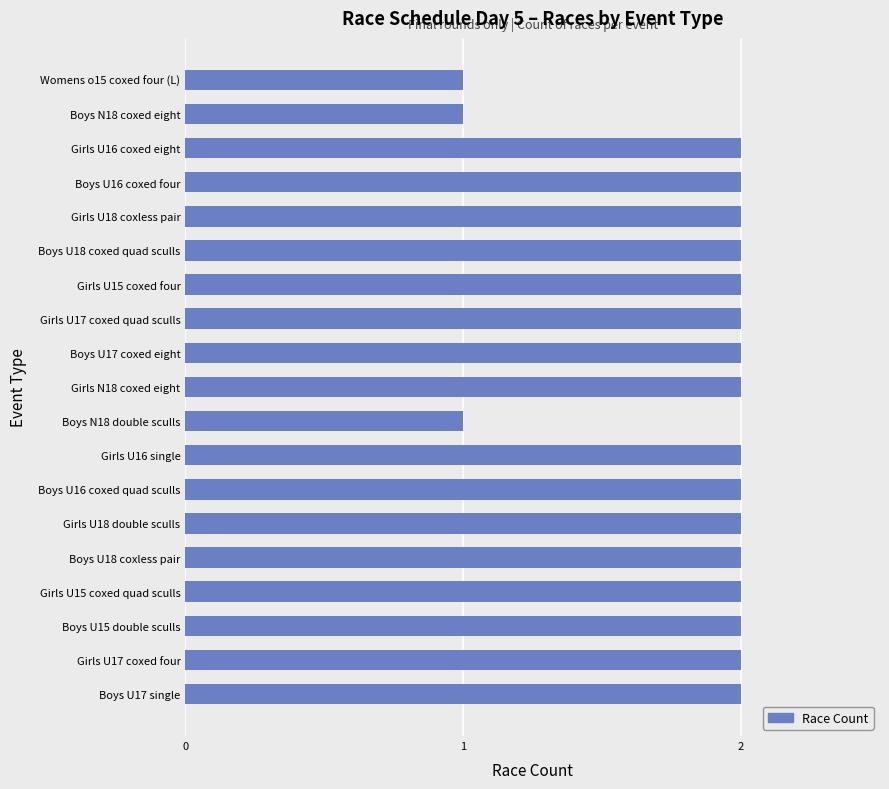

What is the ratio of the value at Boys N18 double sculls to the value at Girls U16 single?

0.5